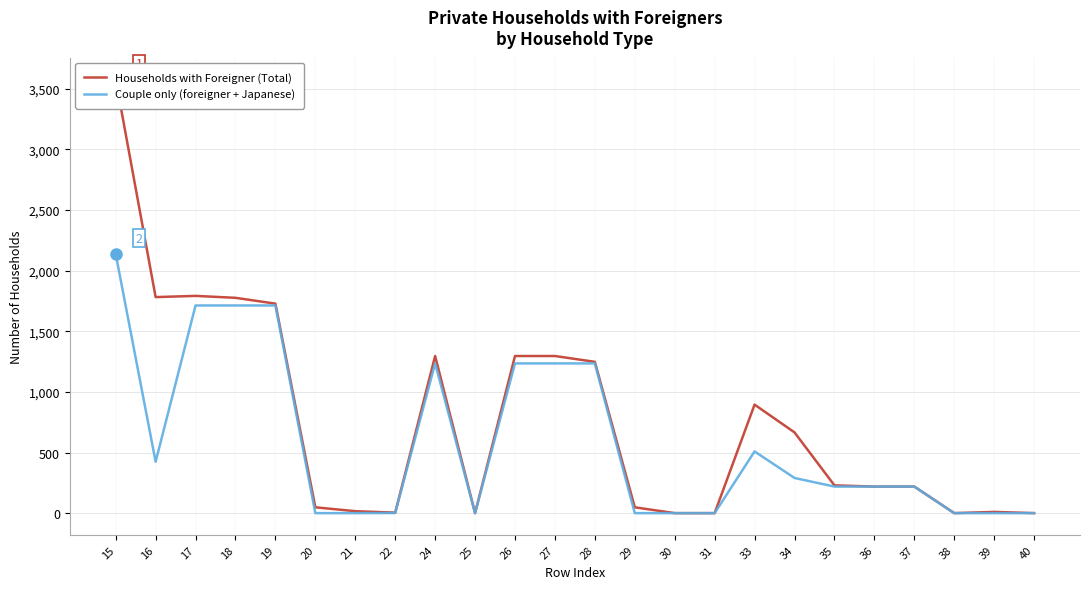

True or false: Couple only (foreigner + Japanese) has a value of 307 at 35.

False